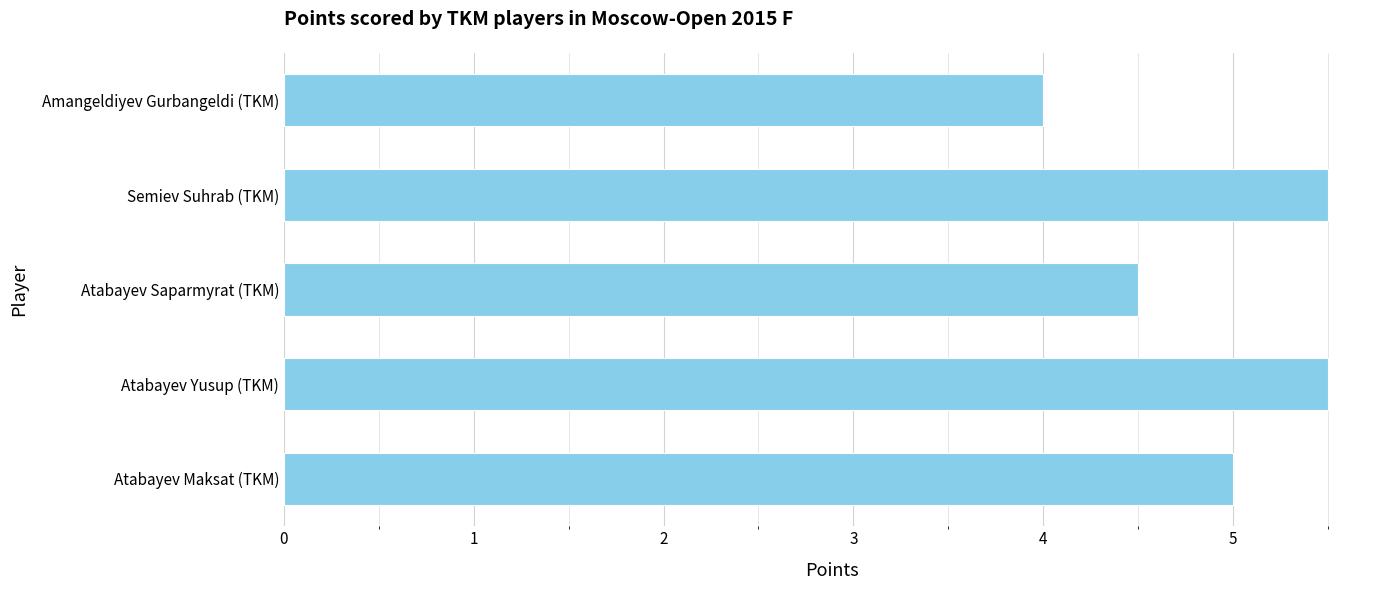

Count the number of data series in this chart.

1